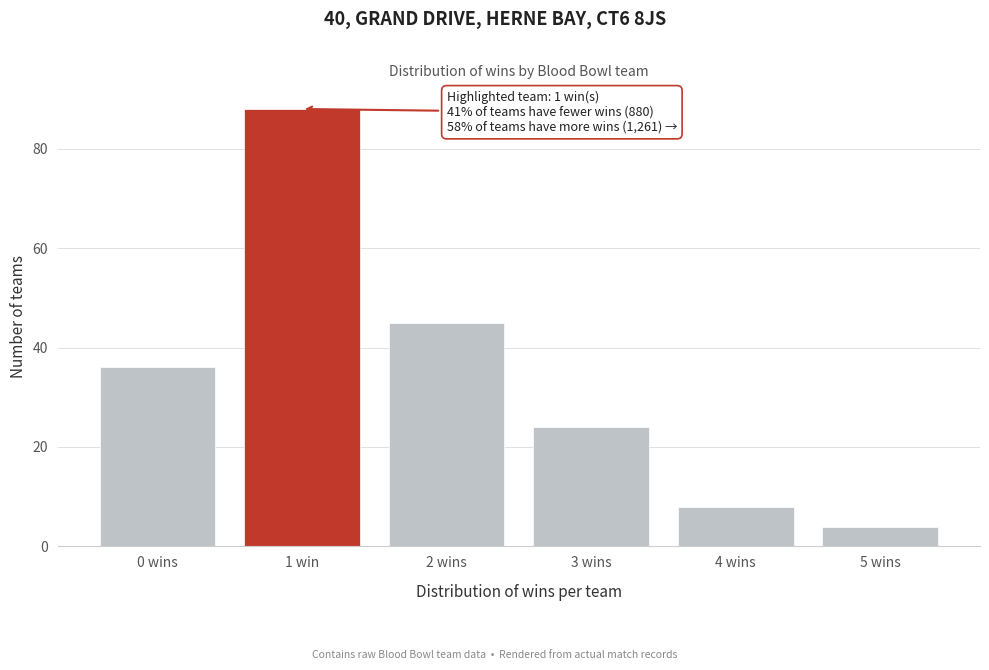

Reading left to right, what are all the values shown in this chart?

0 wins=36	1 win=88	2 wins=45	3 wins=24	4 wins=8	5 wins=4